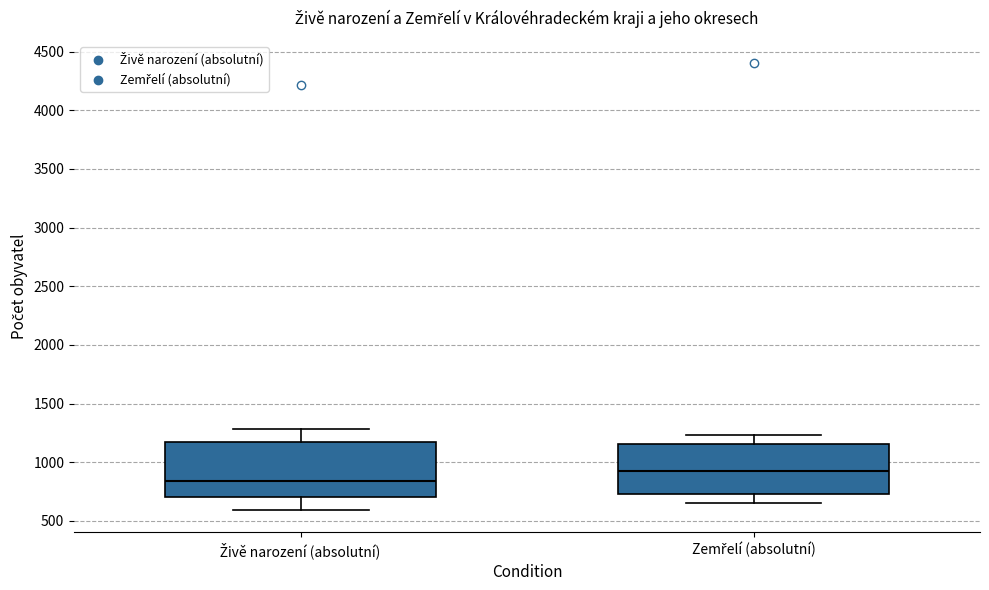

Reading left to right, read every box against the y-axis: the position of its median line, the range the box covers, and the ends of its whiskers. The values are not printed on the chart, so give them approximately, as read against the axis.

Živě narození (absolutní): median 850, box 700 to 1150, whiskers 600 to 1300
Zemřelí (absolutní): median 950, box 750 to 1150, whiskers 650 to 1250